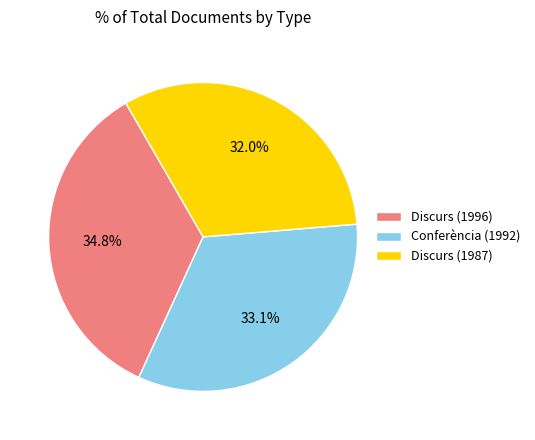

Does any single category account for the majority?

No